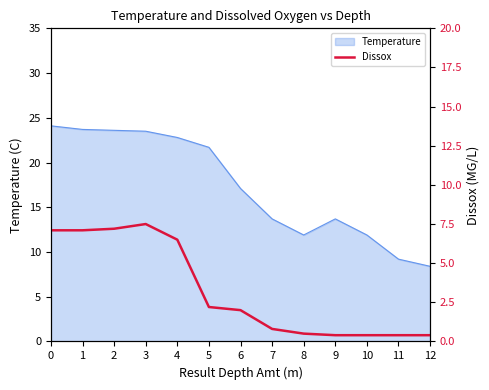

True or false: the data shows 2.0 at 6.

True